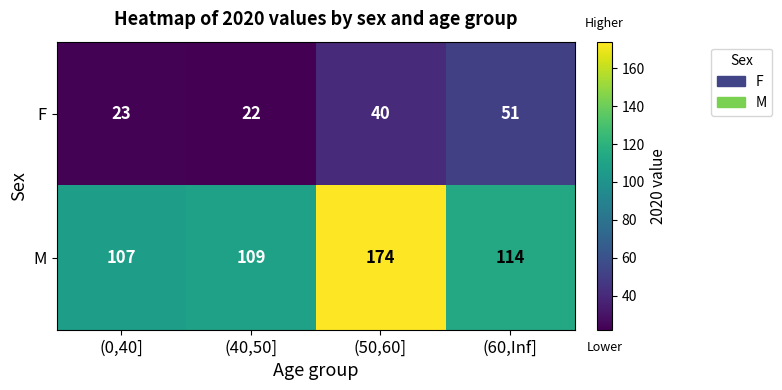

Is it true that F equals 51 at (60,Inf]?

True